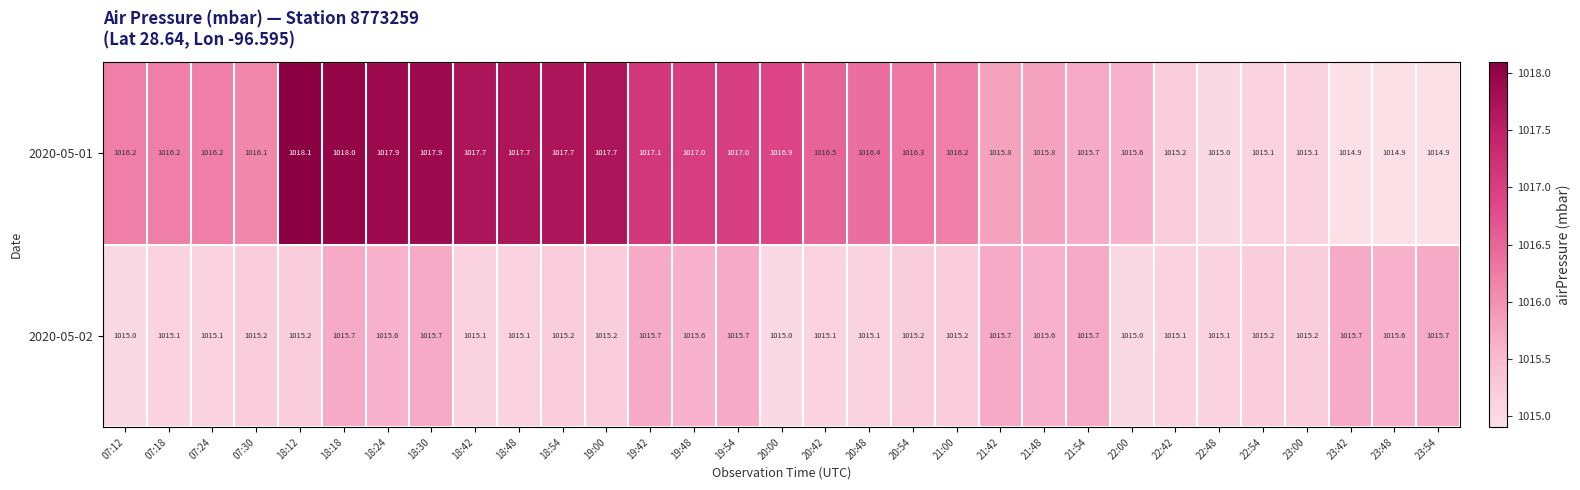

At which category is the sum across all series the highest?

18:18